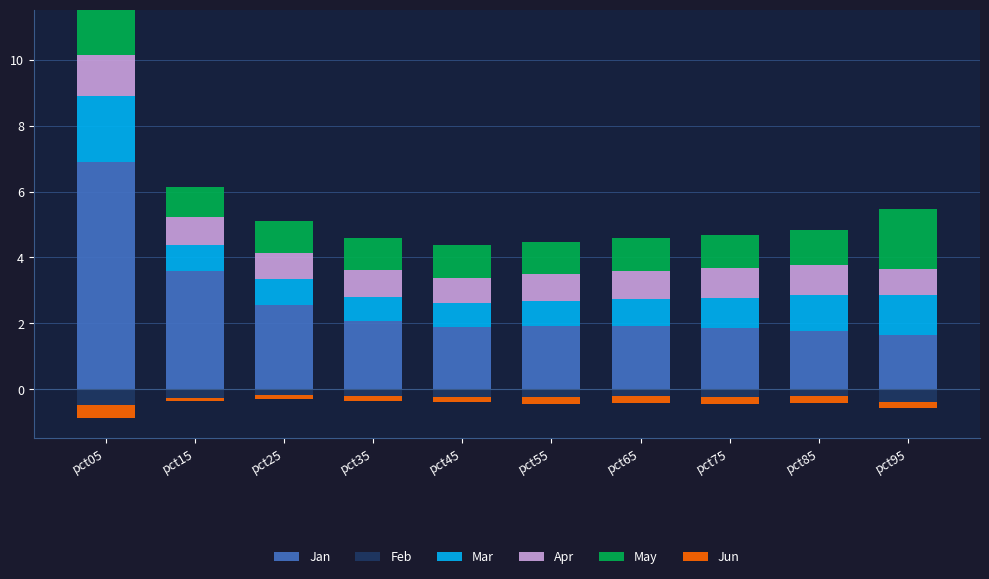

At how many categories does at least one series exceed 1?

10